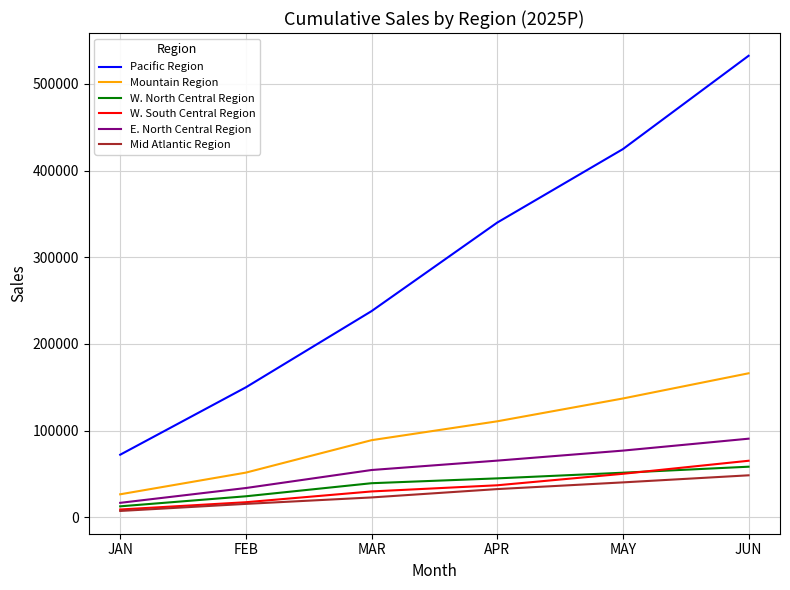

The Pacific Region series shows 150042.8 at FEB. True or false?

True